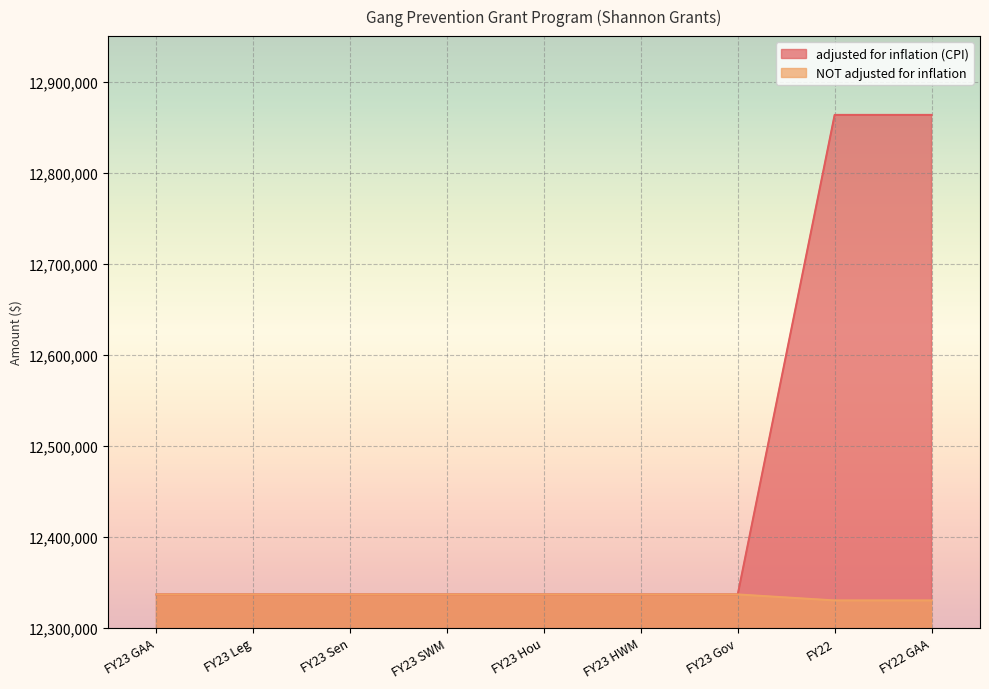

Reading right to left, list all the values displayed in this chart.

adjusted for inflation (CPI): FY22 GAA=12863422	FY22=12863422	FY23 Gov=12336582	FY23 HWM=12336583	FY23 Hou=12336583	FY23 SWM=12336583	FY23 Sen=12336583	FY23 Leg=12336583	FY23 GAA=12336583
NOT adjusted for inflation: FY22 GAA=12330000	FY22=12330000	FY23 Gov=12336582	FY23 HWM=12336583	FY23 Hou=12336583	FY23 SWM=12336583	FY23 Sen=12336583	FY23 Leg=12336583	FY23 GAA=12336583